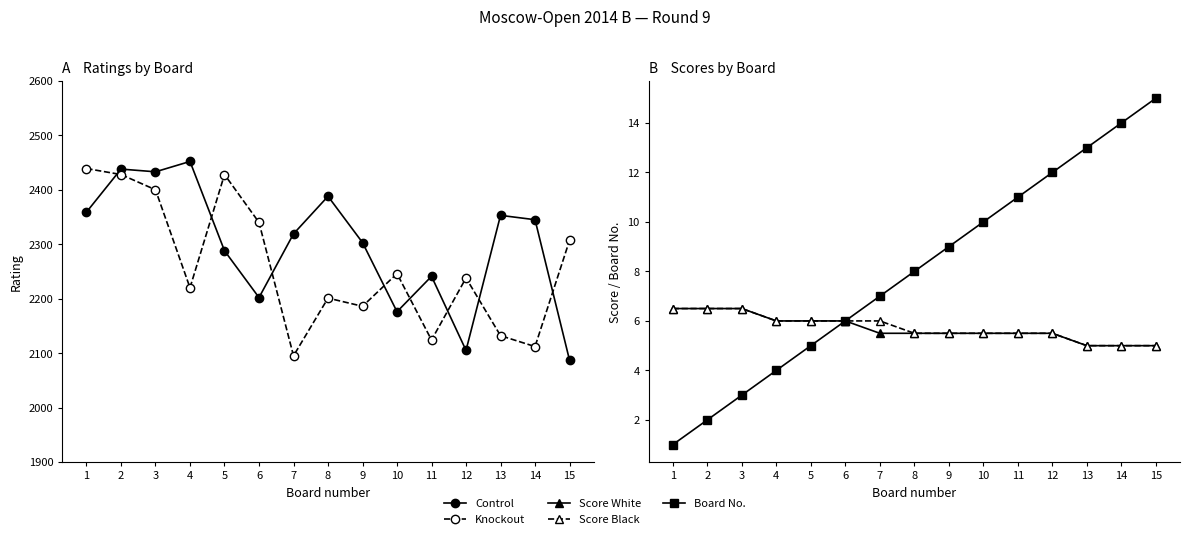

How many lines are shown in the chart?

5